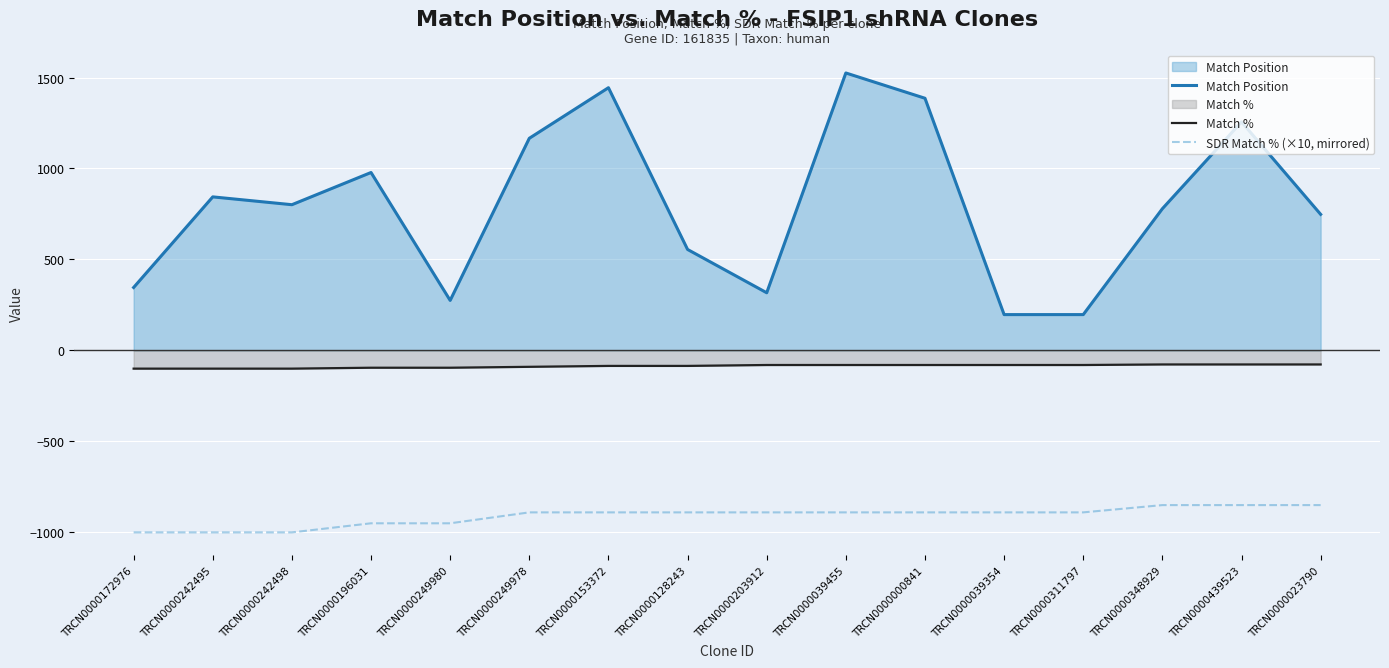

What is the total value across all series at TRCN0000172976?

-754